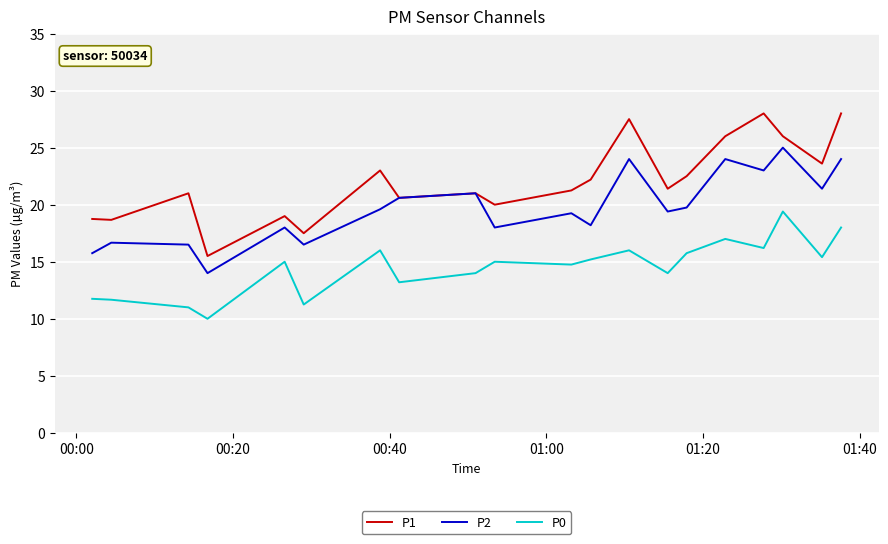

True or false: P1 and P0 cross at least once.

False